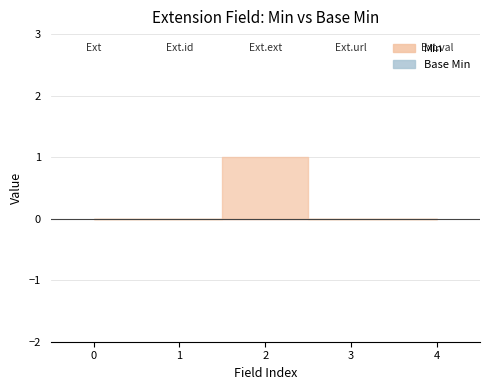

True or false: Base Min and Min cross at least once.

False